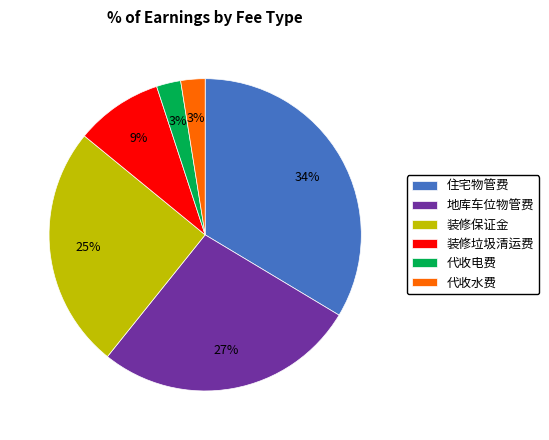

Is there a majority slice in this chart?

No